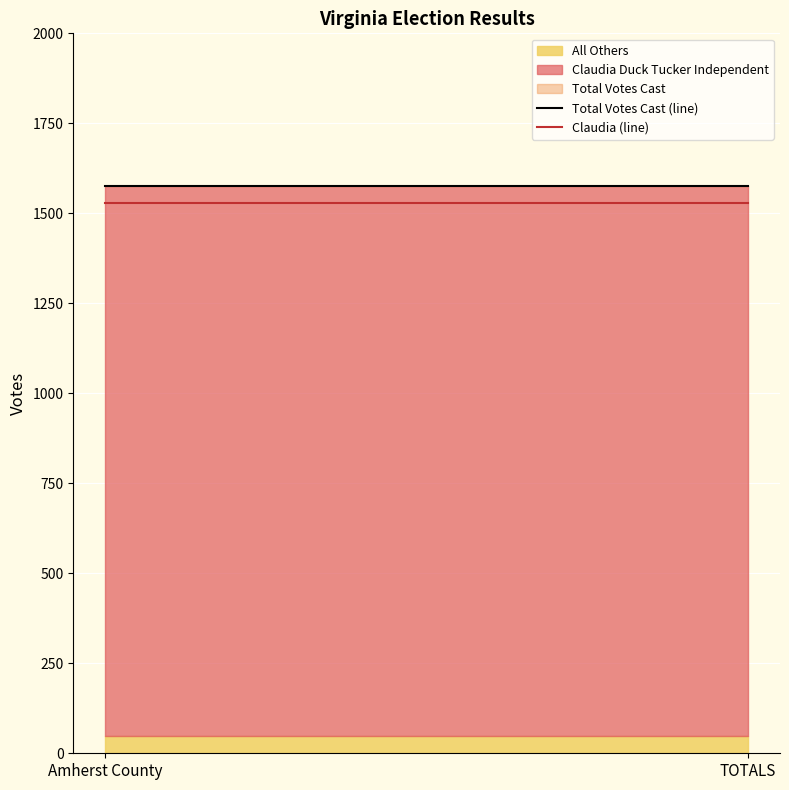

What is the lowest value of the All Others series?

48